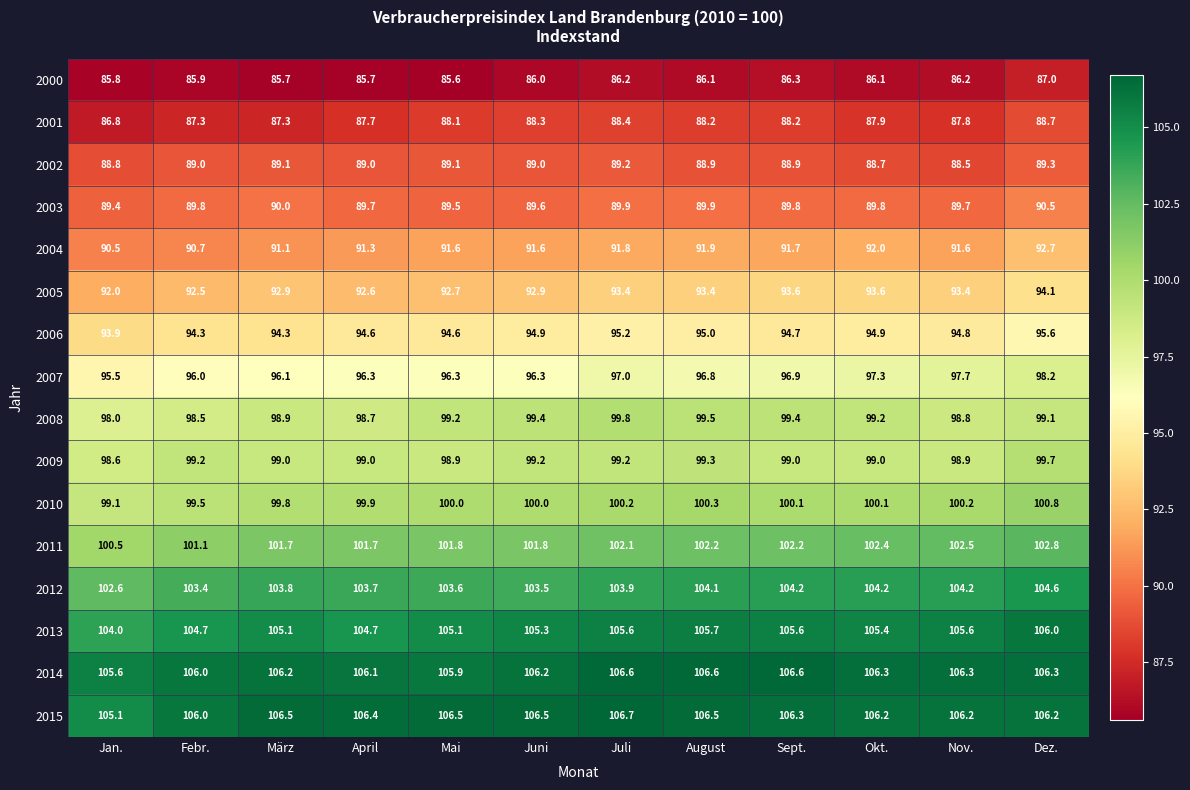

What is the average value of the 2013 series?

105.2